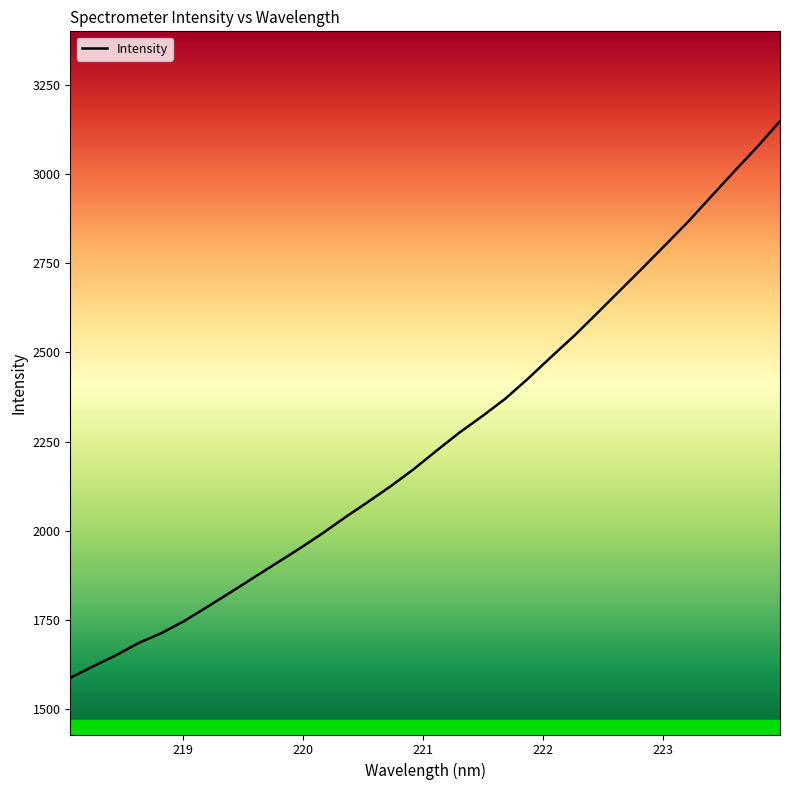

What is the maximum value shown in the chart?

3148.0